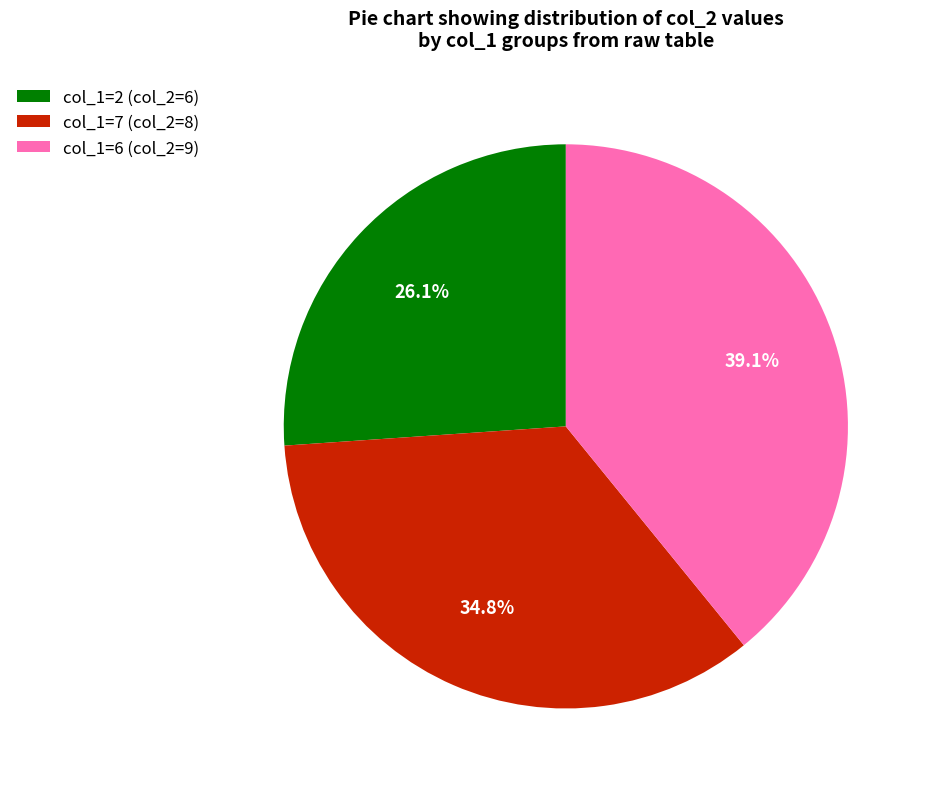

Is there any slice that represents more than half of the pie?

No